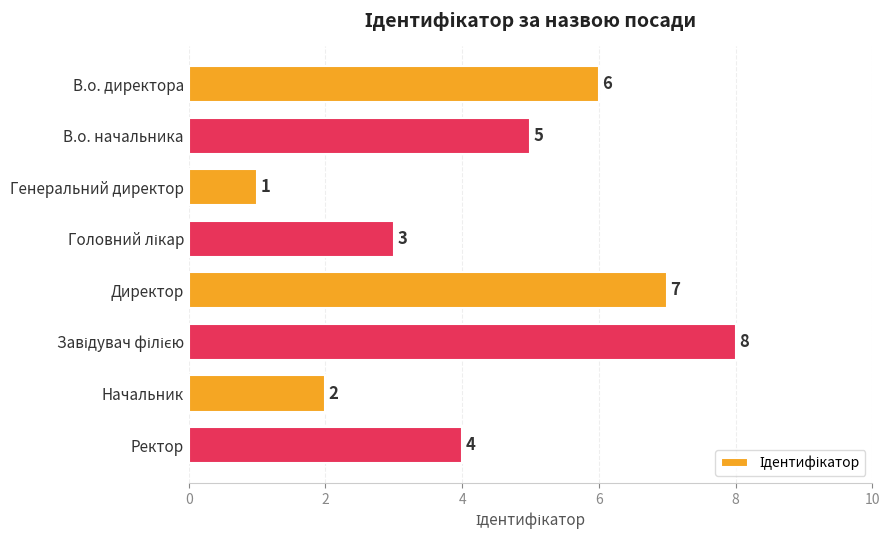

Approximately how many times larger is the value at Директор compared to Начальник?

3.5